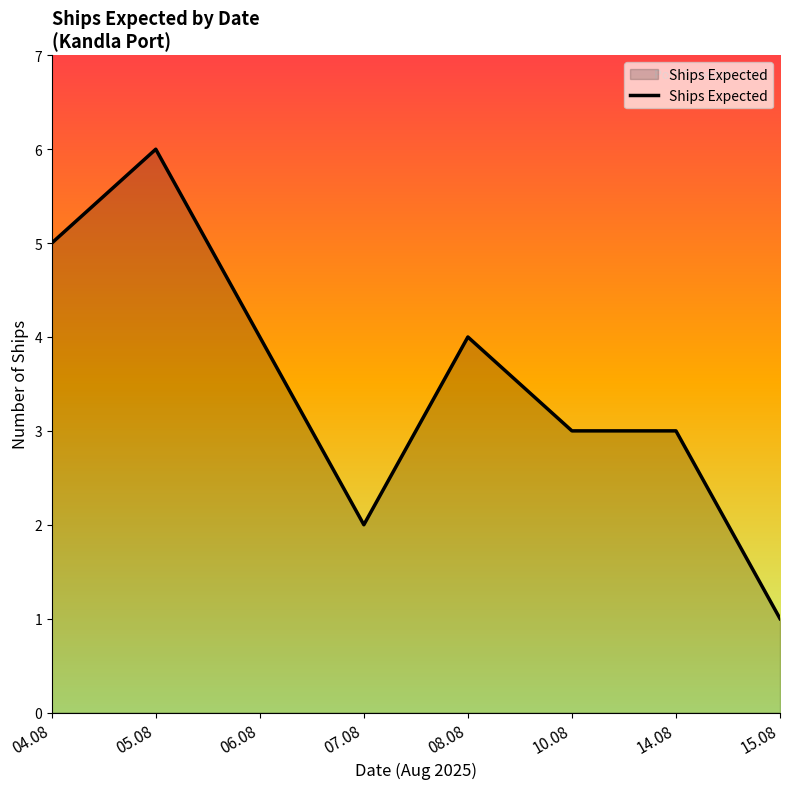

Reading left to right, list all the values displayed in this chart.

5	6	4	2	4	3	3	1